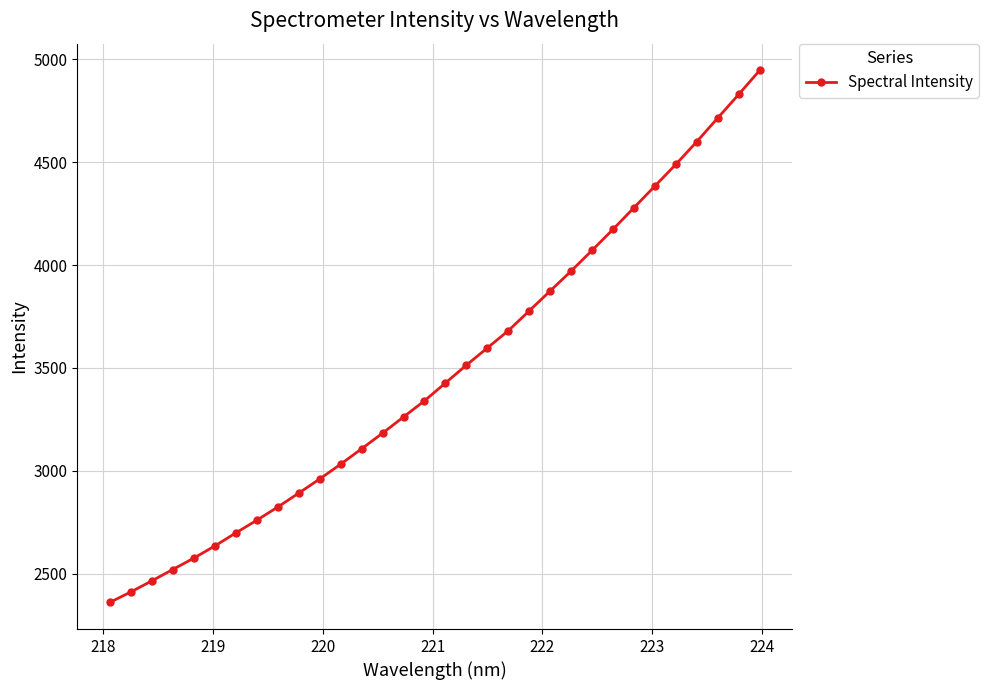

What is the maximum value shown in the chart?

4946.1